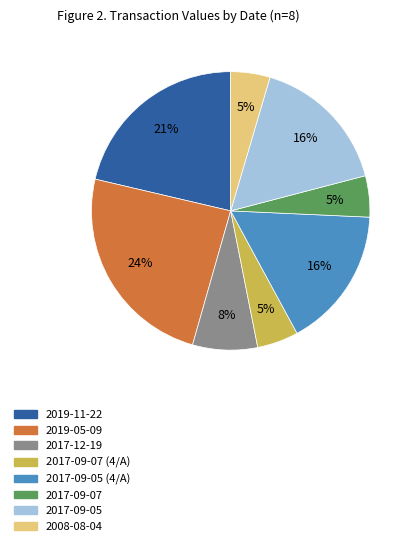

Count the number of slices in the pie.

8